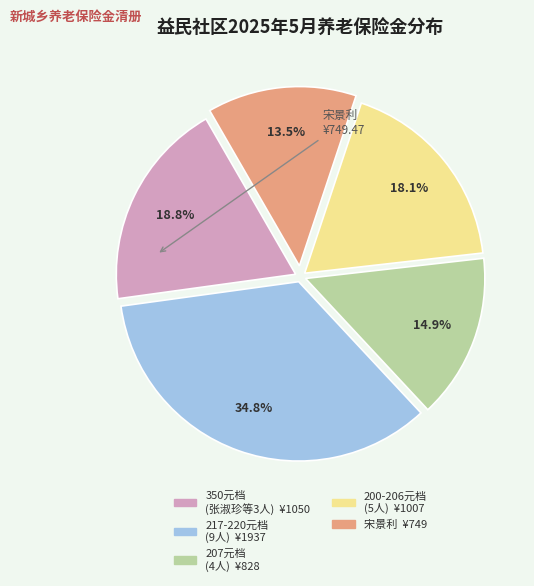

Does any single category account for the majority?

No